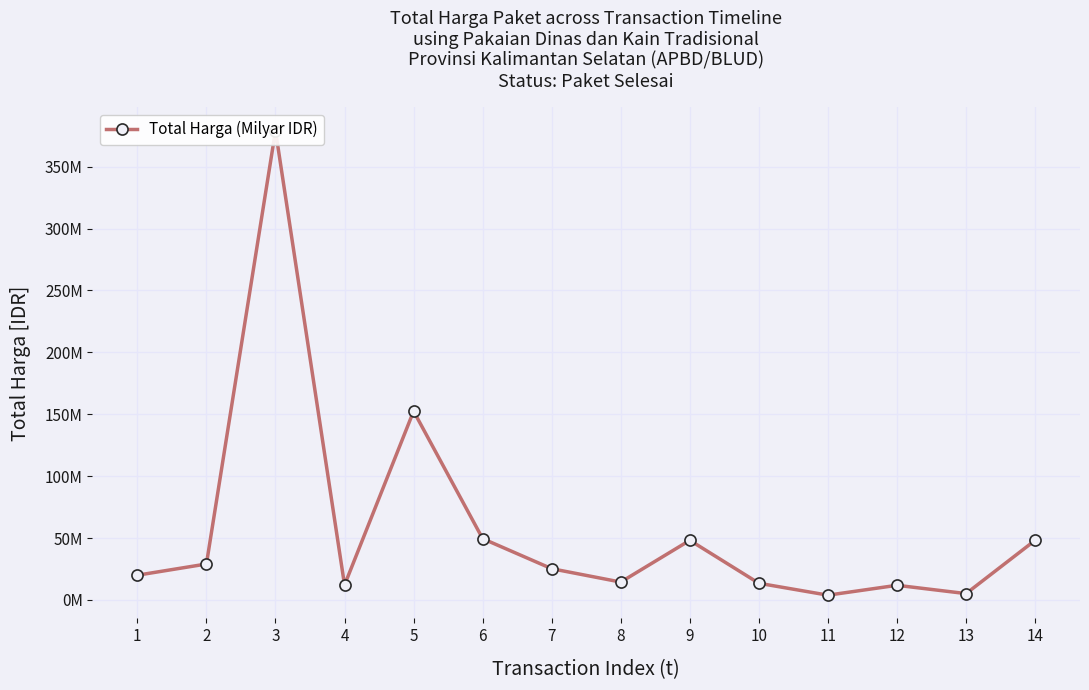

Where is the first local minimum?

4